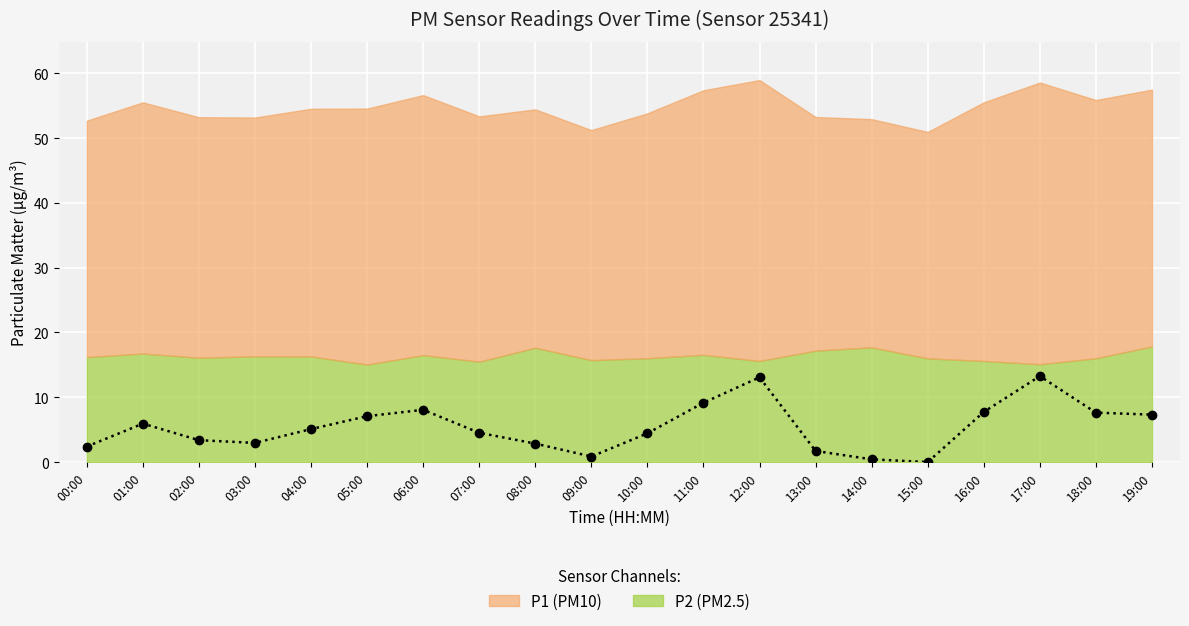

What is the difference between the maximum and minimum values?

13.3